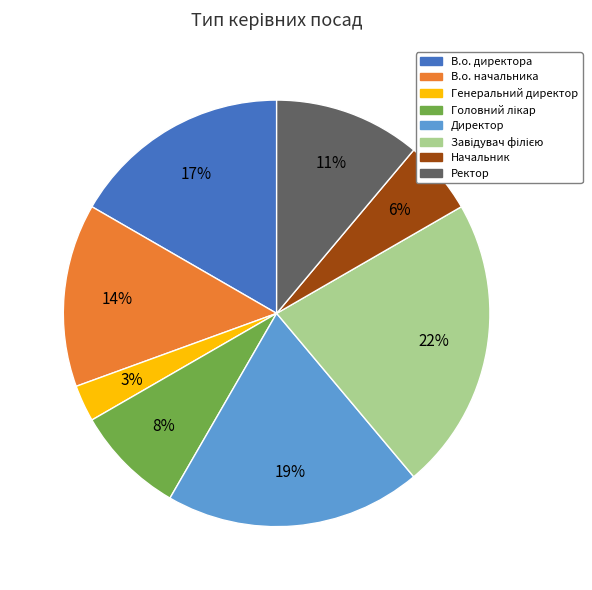

How many slices are in this pie chart?

8